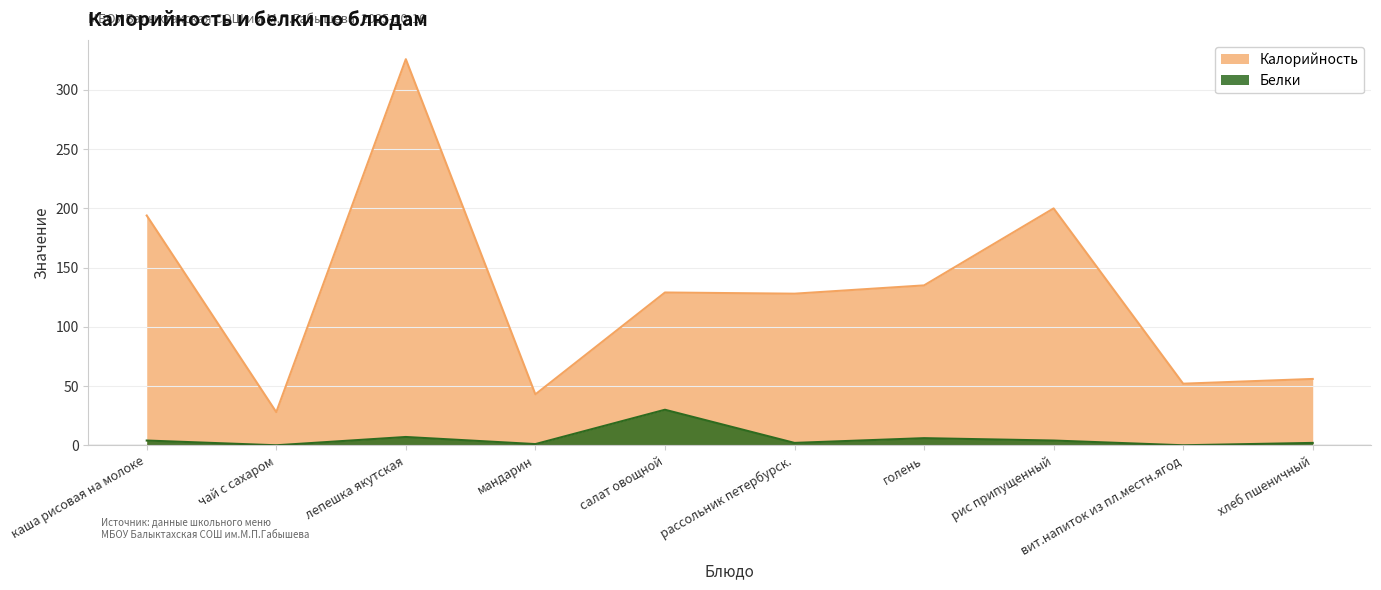

At which category is the sum across all series the highest?

лепешка якутская